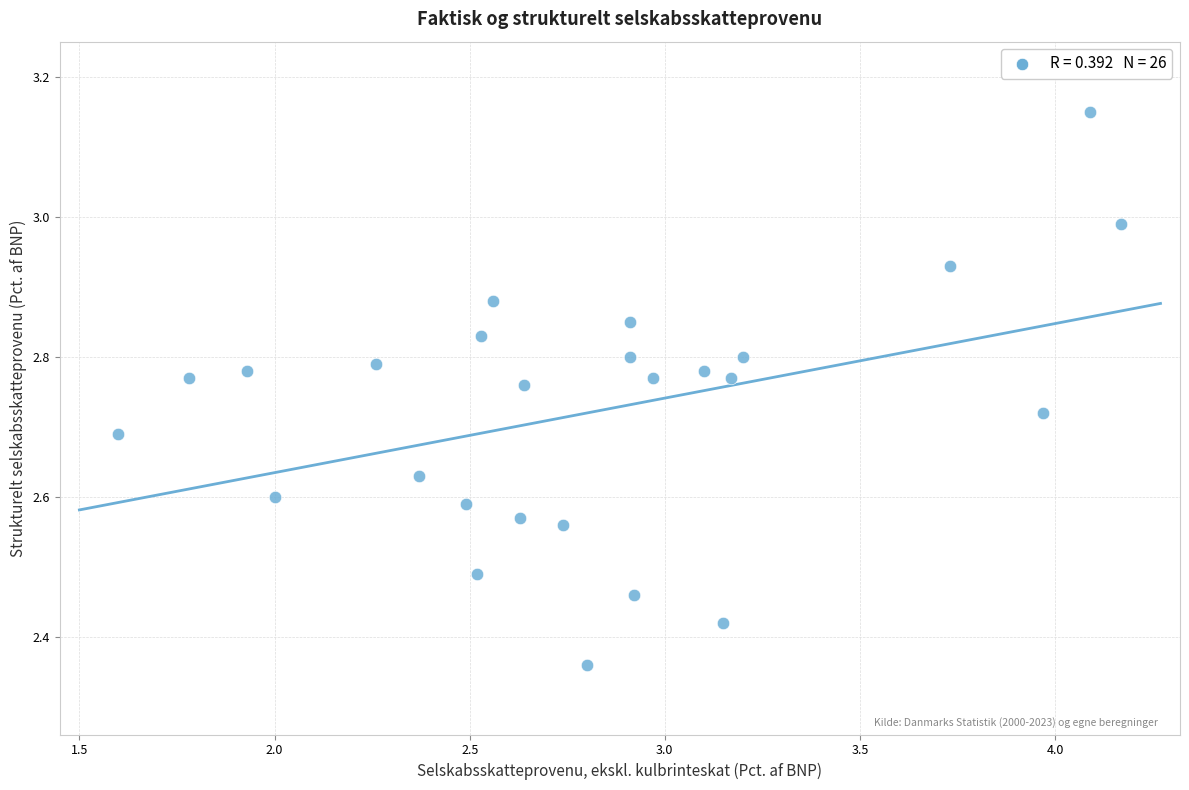

What is the range of Y values (max minus min)?

0.8